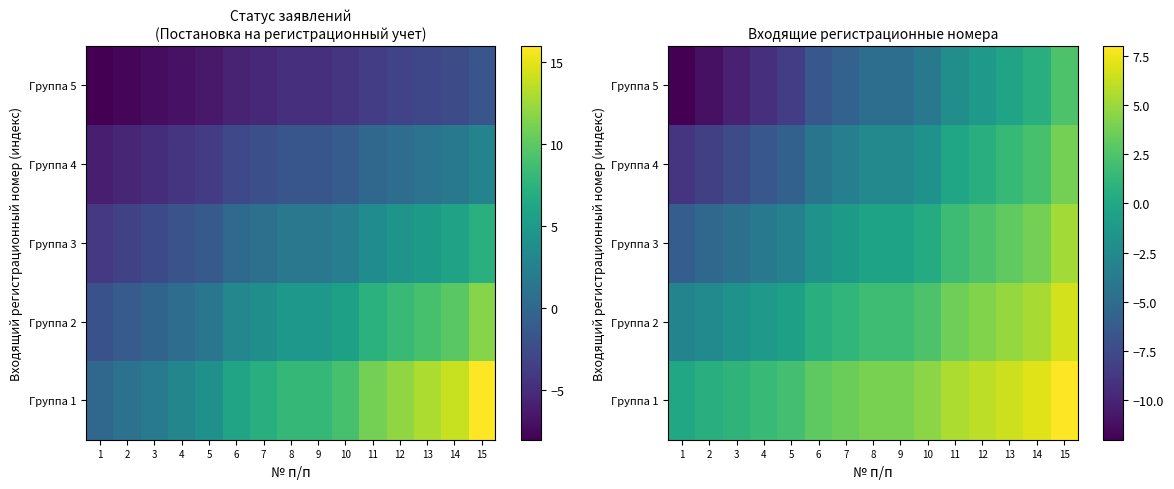

How many values in Группа 3 are below zero?

9